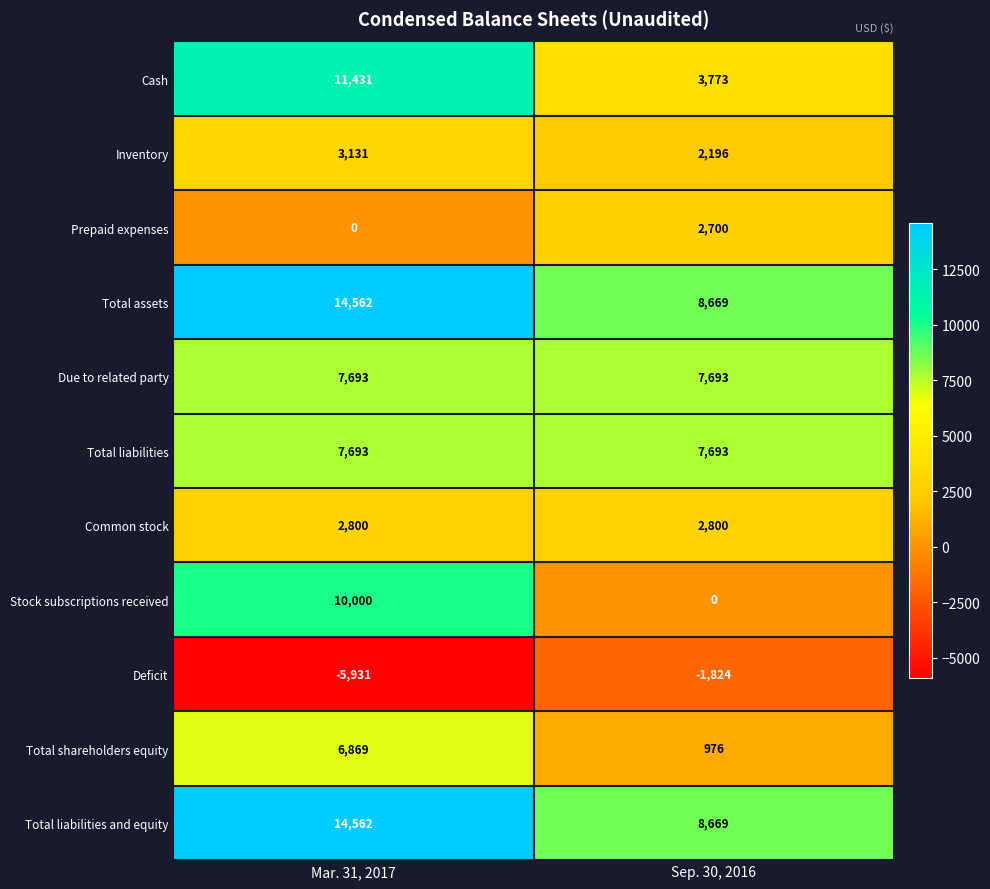

What is the sum of the Stock subscriptions received values at Sep. 30, 2016 and Mar. 31, 2017?

10000